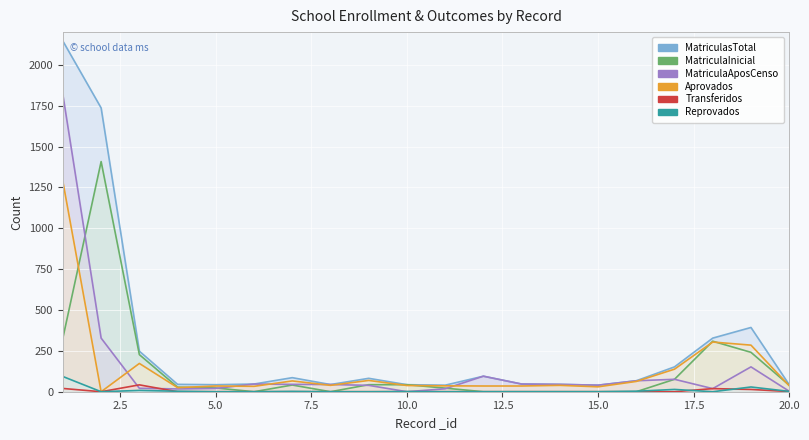

True or false: Reprovados has more than 2 points higher than both neighbors.

True